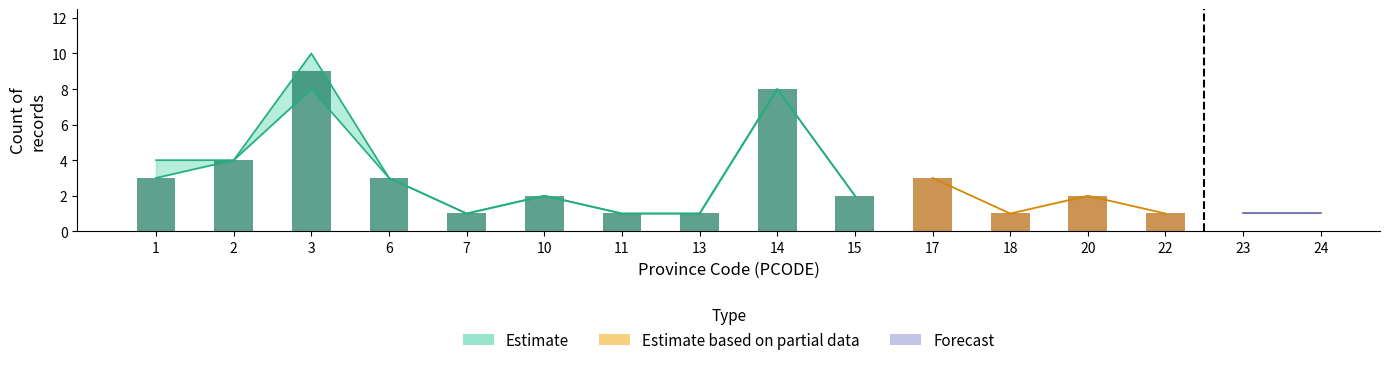

What is the sum of the Communes per Province values at 24 and 3?

10